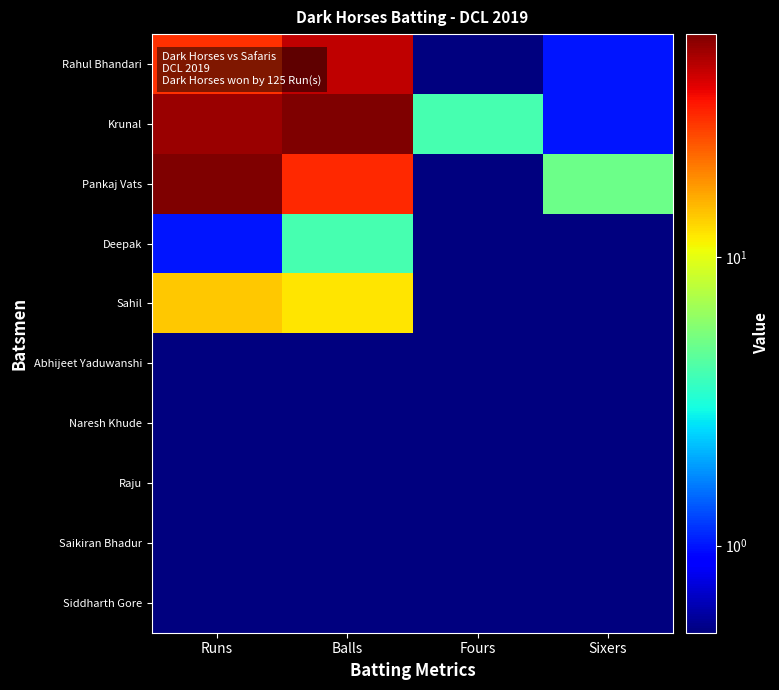

List the series in order of their peak value, highest first.

Krunal, Pankaj Vats, Rahul Bhandari, Sahil, Deepak, Abhijeet Yaduwanshi, Naresh Khude, Raju, Saikiran Bhadur, Siddharth Gore